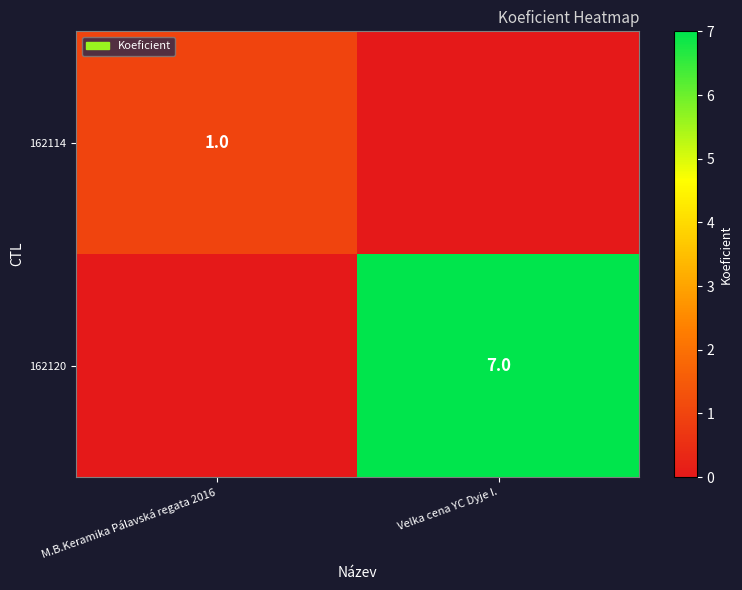

The value of 162120 at Velka cena YC Dyje I. is 7. True or false?

True